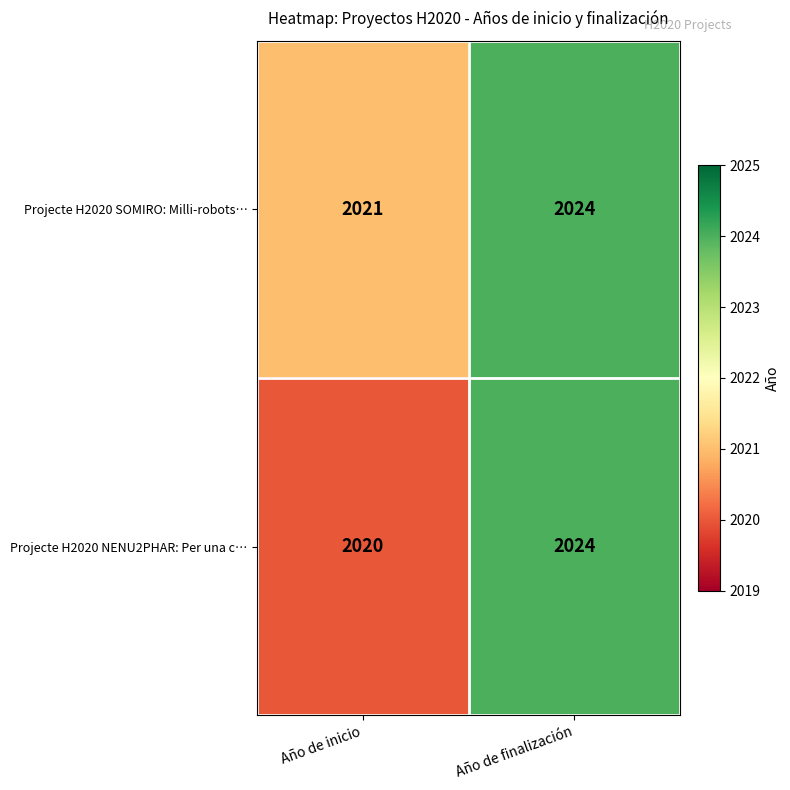

Is it true that Projecte H2020 SOMIRO: Milli-robots… equals 1281 at Año de finalización?

False